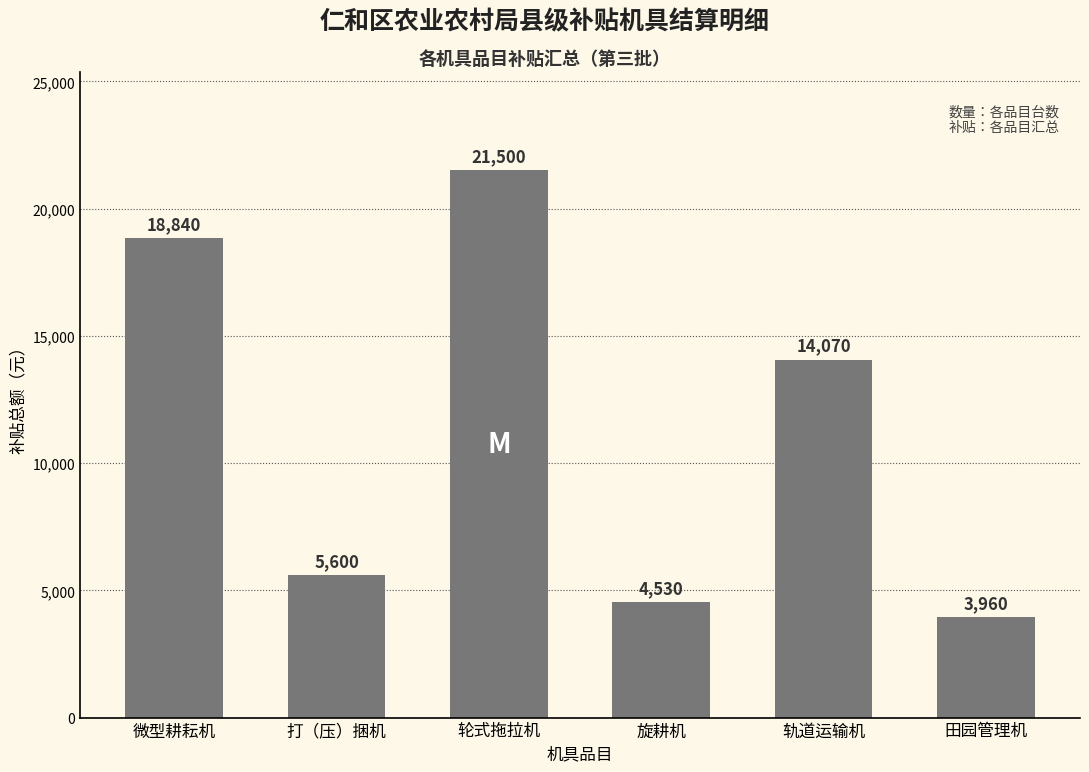

What is the change in value from 微型耕耘机 to 轮式拖拉机?

+2660